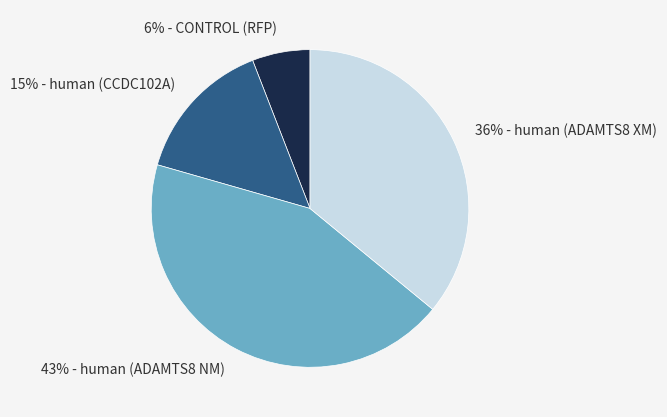

Approximately how many times larger is the value at 36% - human (ADAMTS8 XM) compared to 43% - human (ADAMTS8 NM)?

0.8